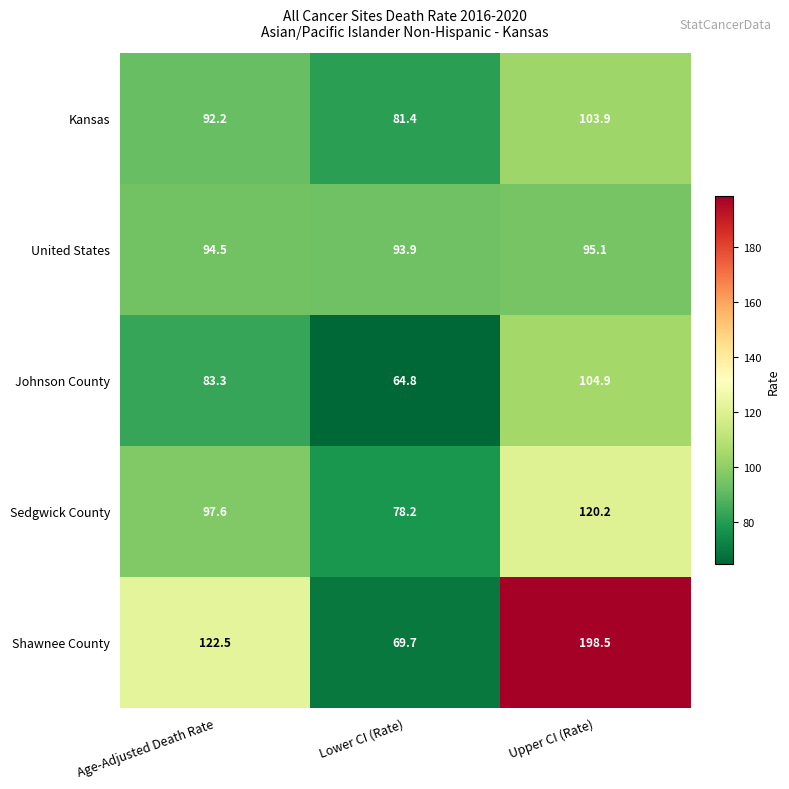

Count the number of categories in the chart.

3